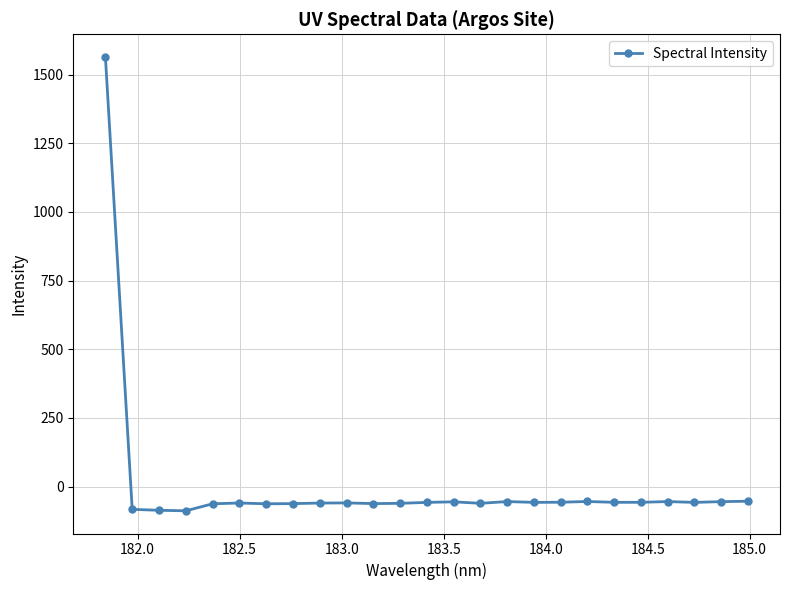

What is the minimum value shown in the chart?

-88.2